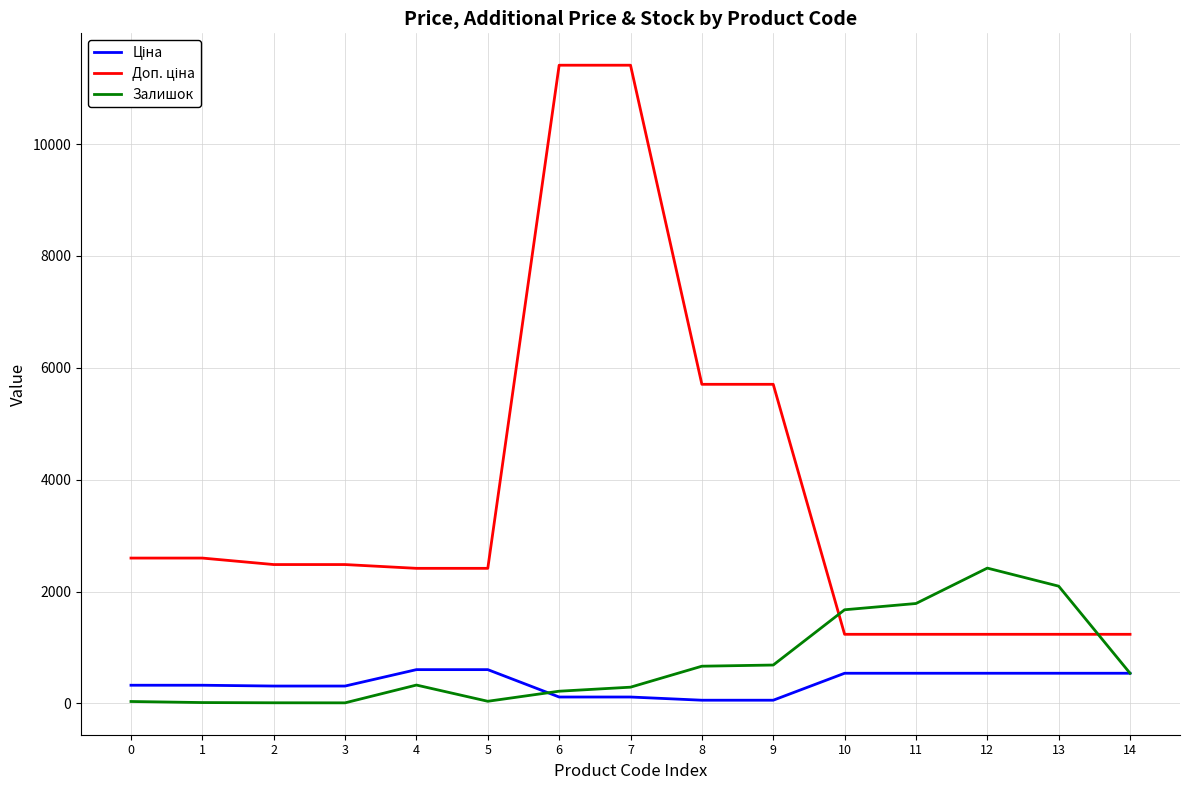

What is the greatest value displayed?

11410.0